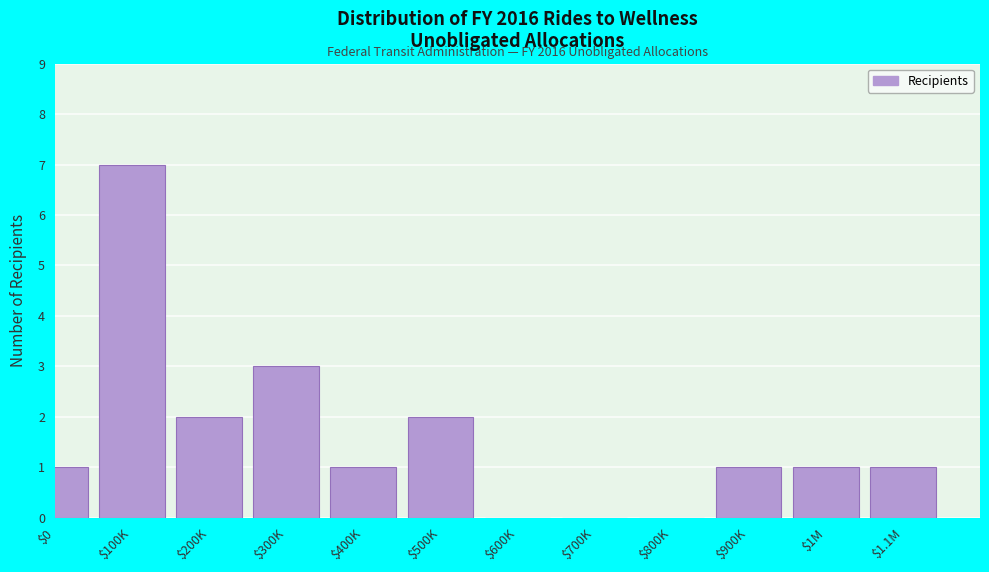

Is it true that the value at $600K is -4?

False